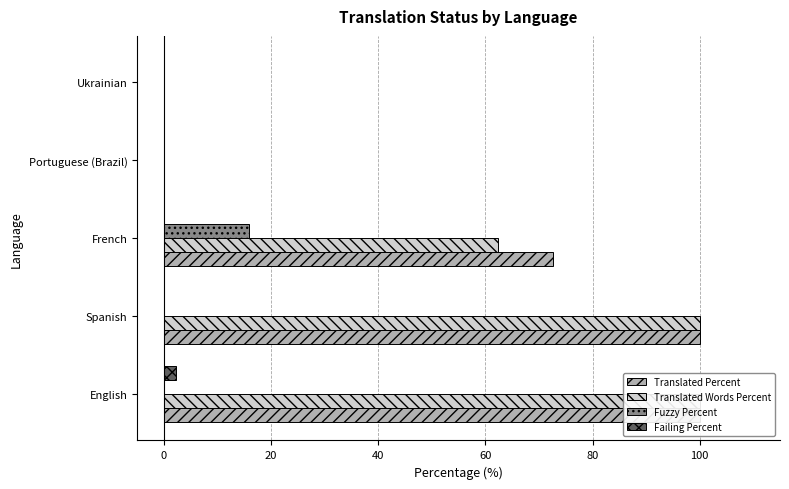

What is the sum of all Failing Percent values?

2.2